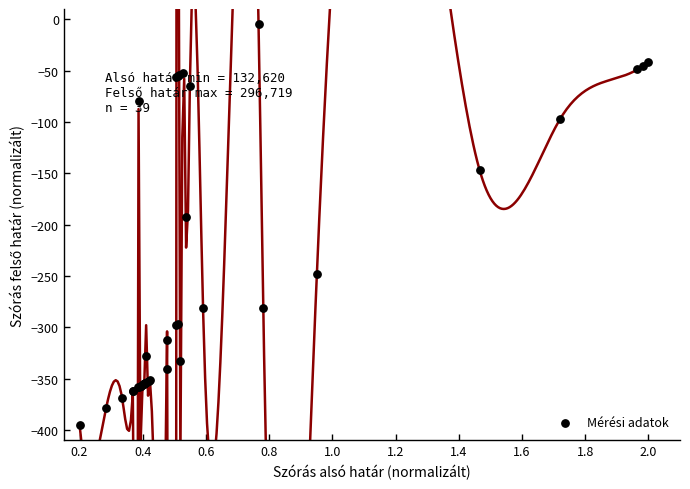

What Y value in the scatter plot is closest to -200?

-192.7